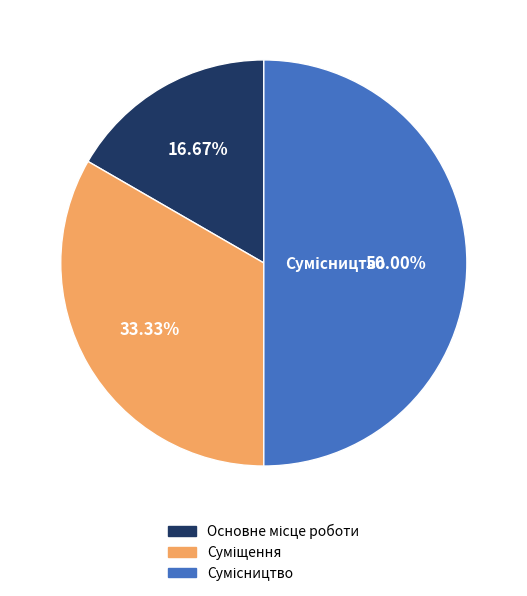

To the nearest percent, what is the difference between the Сумісництво and Основне місце роботи slice percentages?

33%